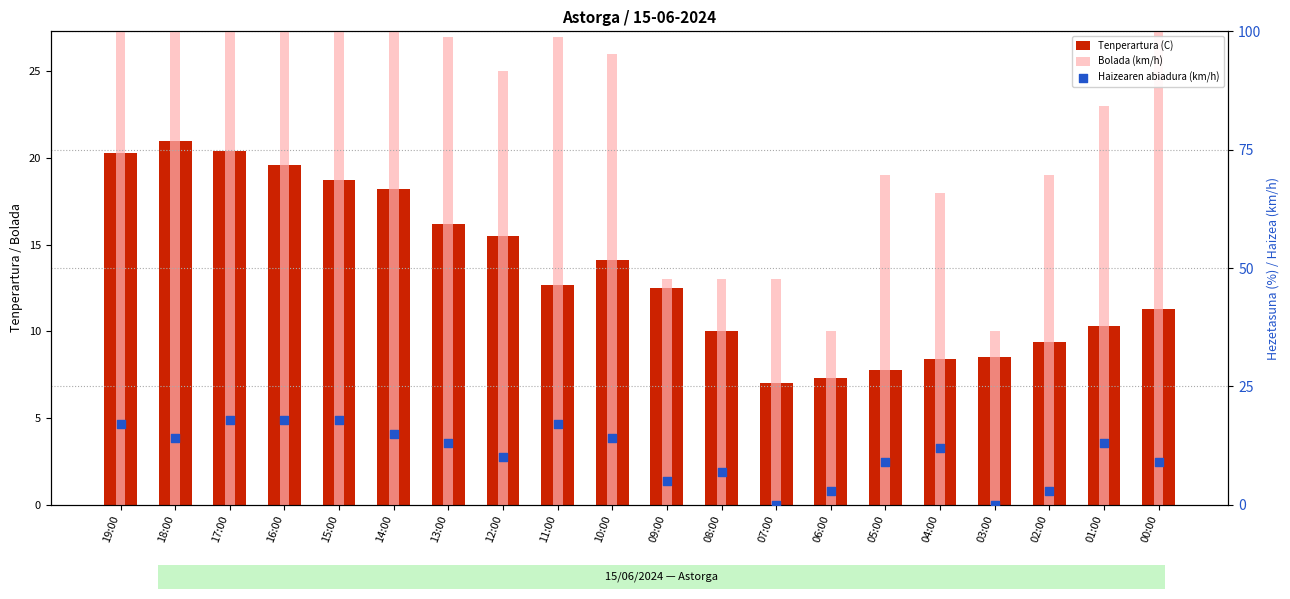

Which series has the largest total across all categories?

Bolada (km/h)